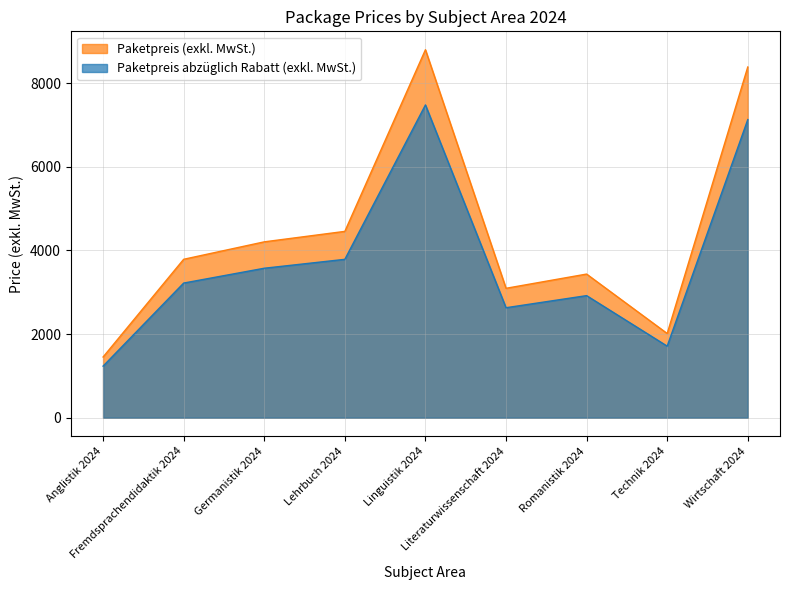

What is the maximum value shown in the chart?

8796.3